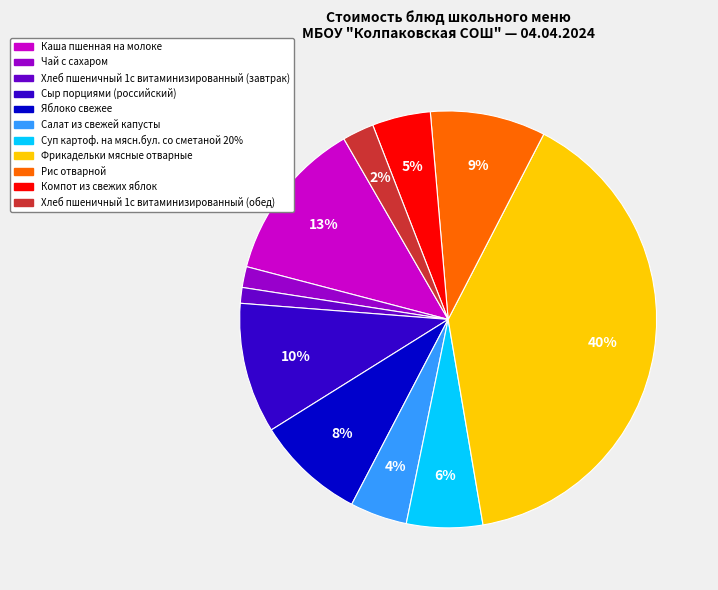

Which has a higher value, Хлеб пшеничный 1с витаминизированный (завтрак) or Фрикадельки мясные отварные?

Фрикадельки мясные отварные